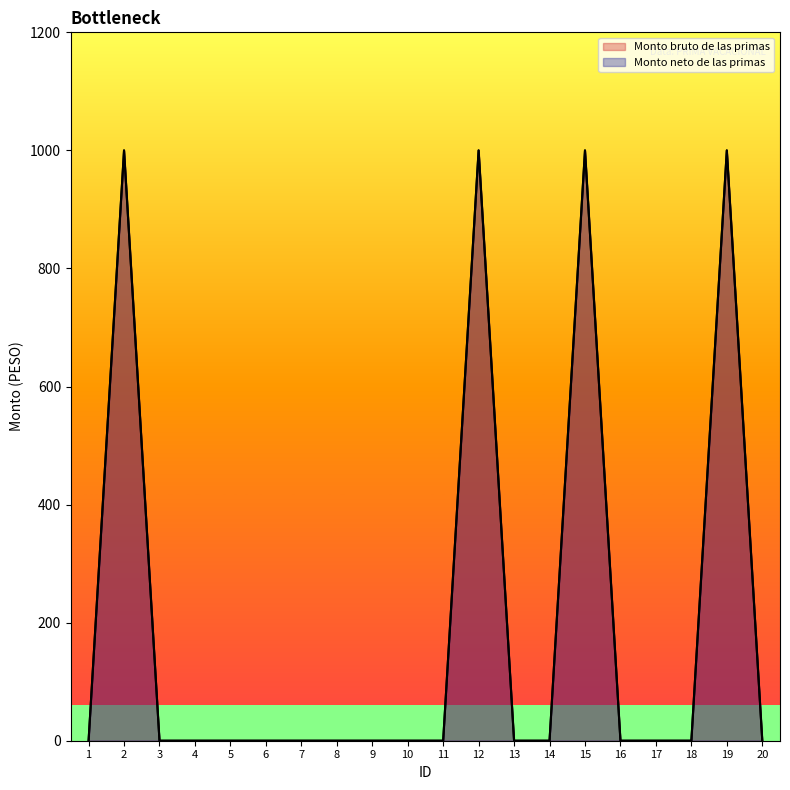

How many data points in Monto neto de las primas are above 0?

4